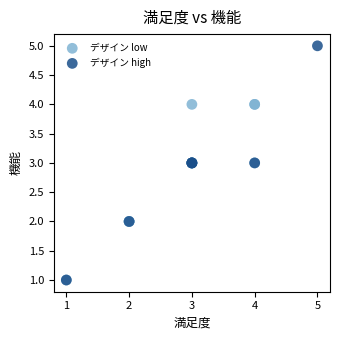

Which series contains the highest Y value?

デザイン high